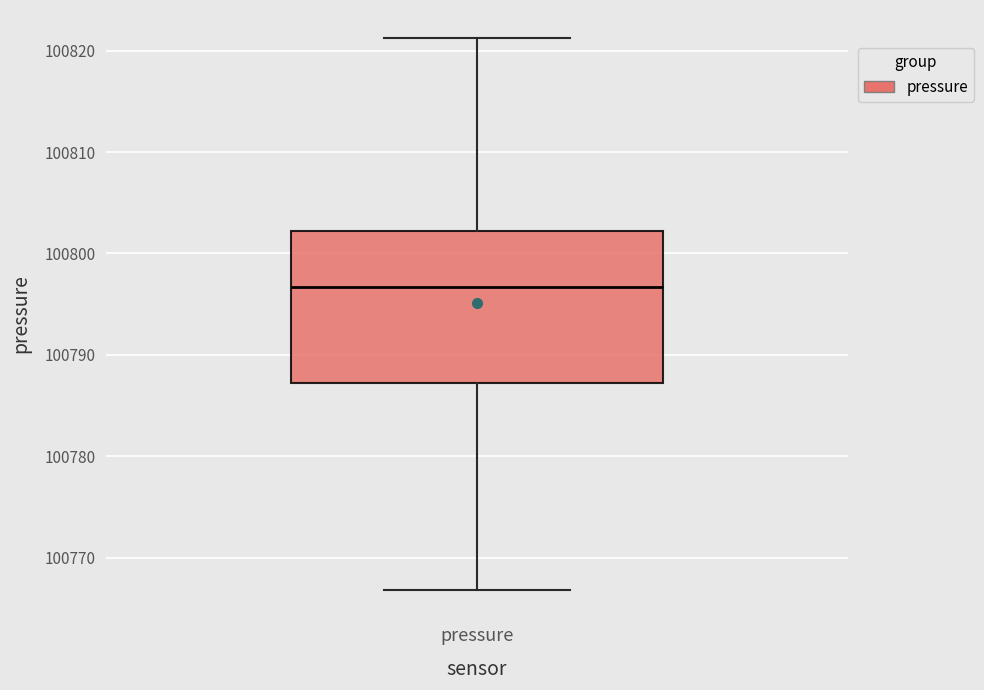

Transcribe this box plot: give where the median line is, the range the box spans, and where the two whiskers end, as read against the y-axis. The values are not printed on the chart, so give them approximately, as read against the axis.

median 100797, box 100787 to 100802, whiskers 100767 to 100821